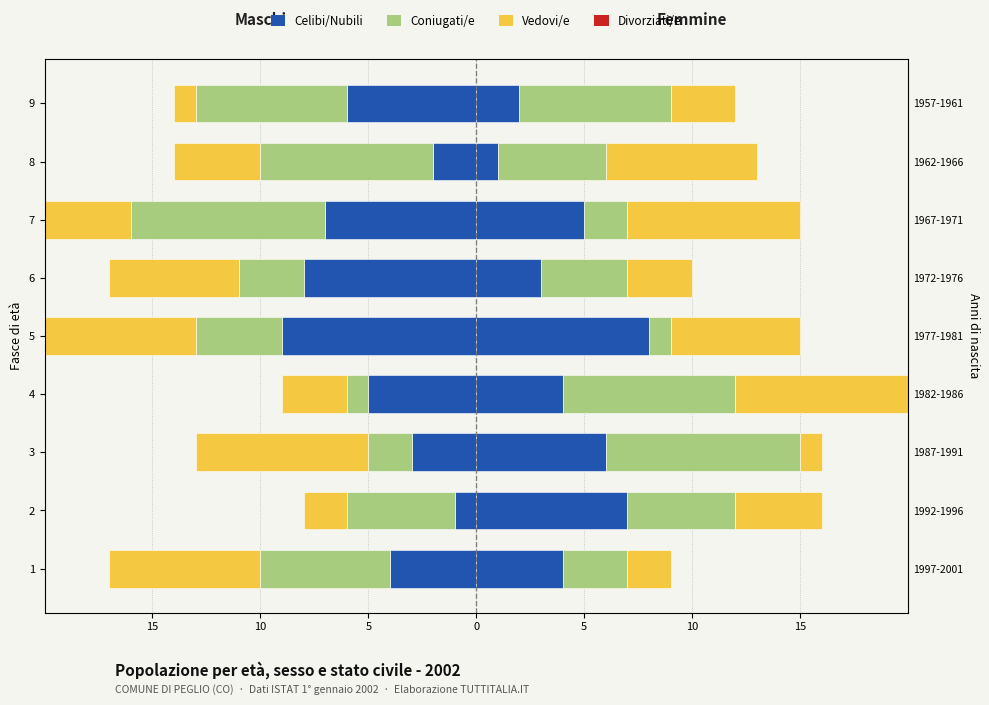

How many categories are shown in the chart?

9